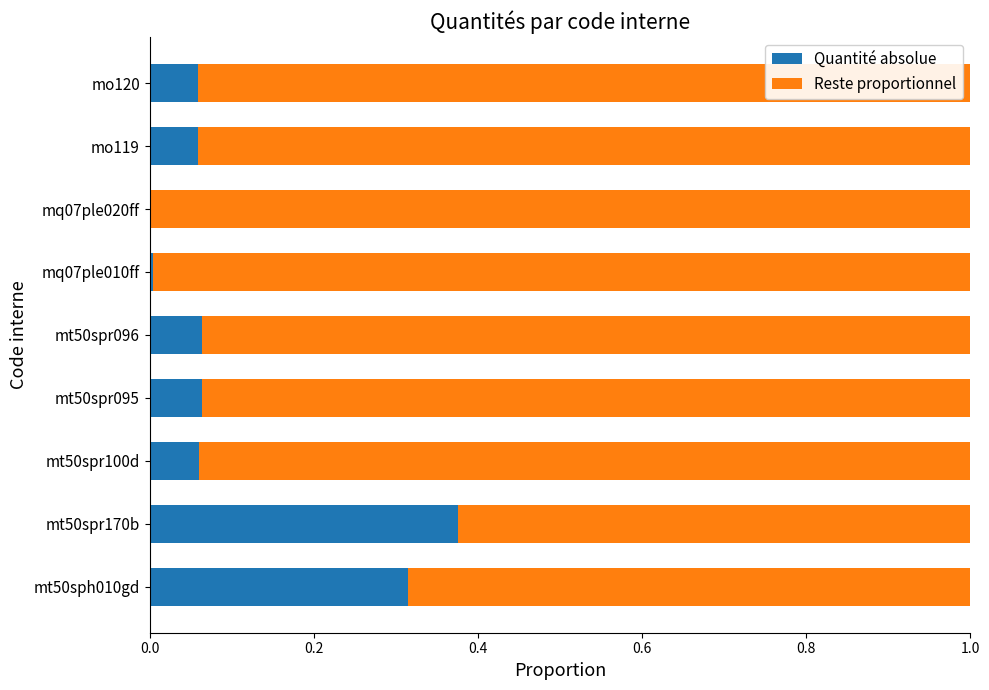

At which label does Quantité absolue reach its peak?

mt50spr170b